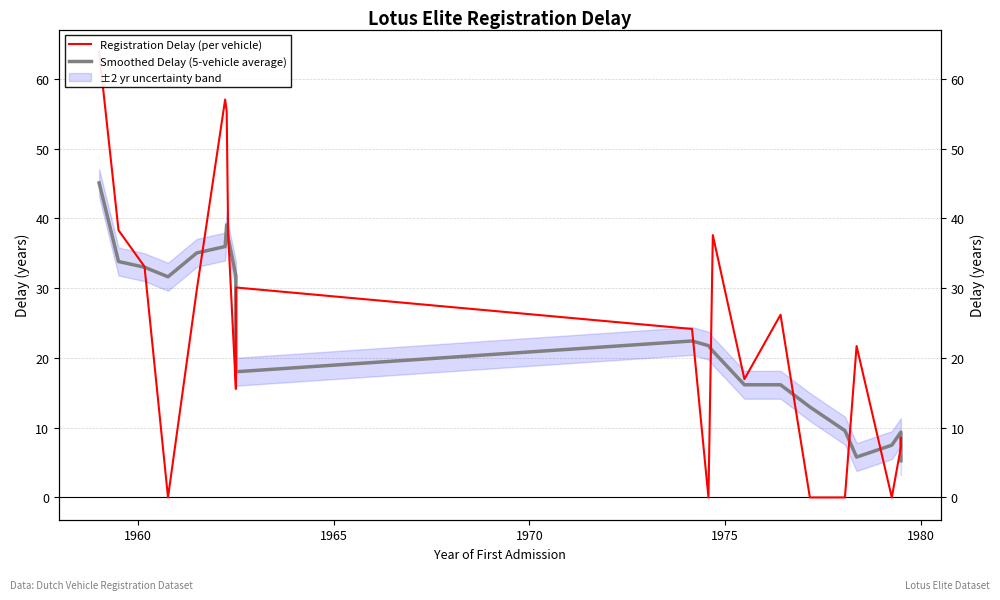

The Smoothed Delay (5-vehicle average) series shows 62.1 at 7. True or false?

False